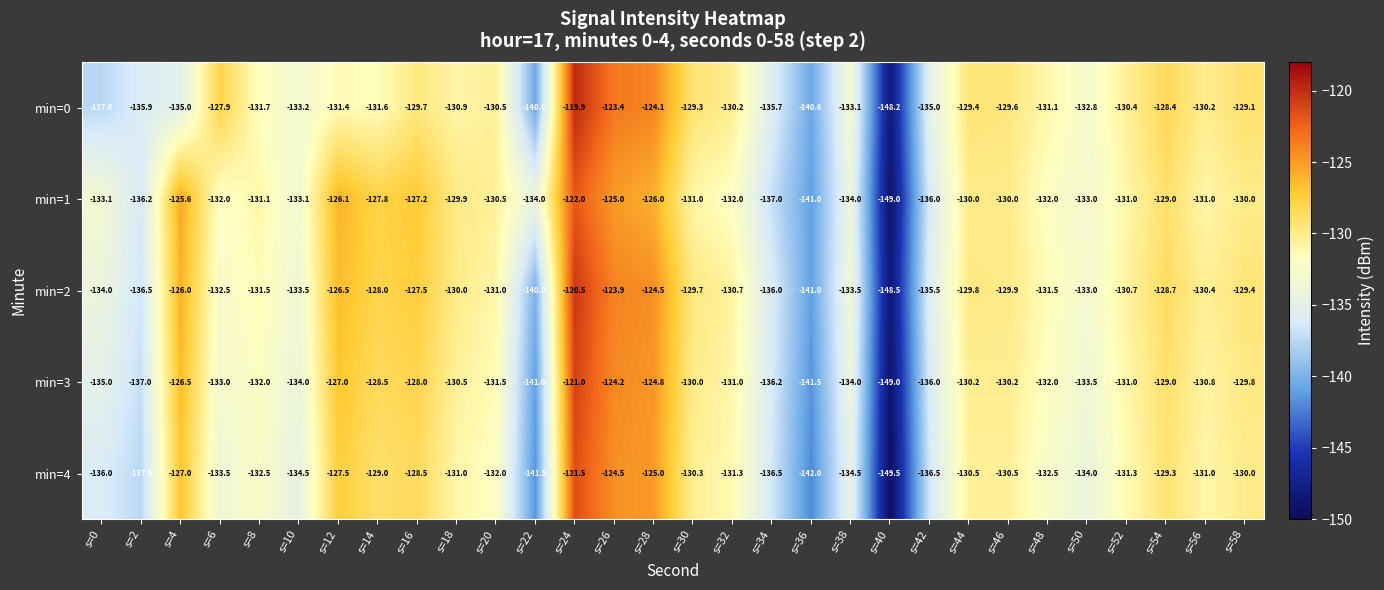

Which series has the largest range (max minus min)?

min=0